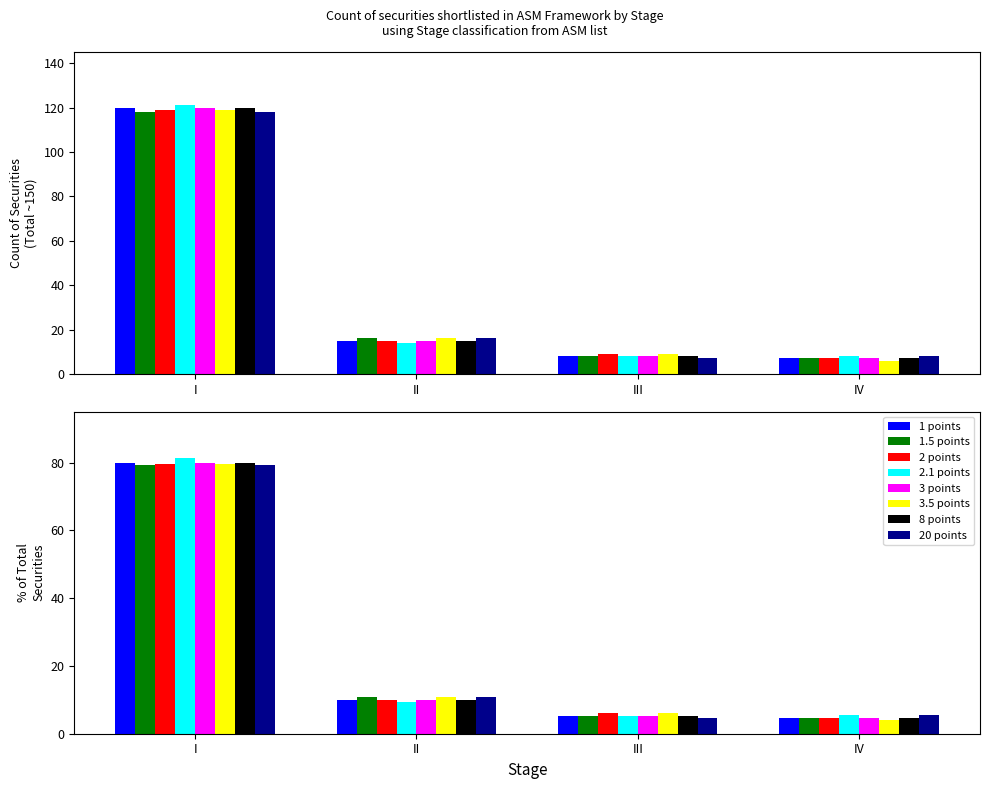

Does the chart contain any negative values?

No